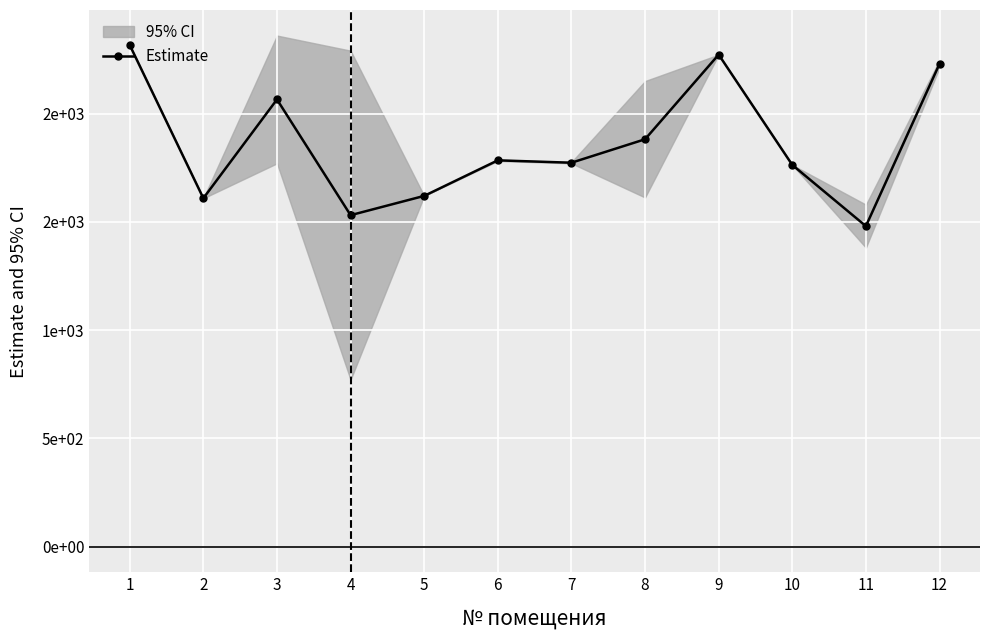

How many lines are shown in the chart?

1